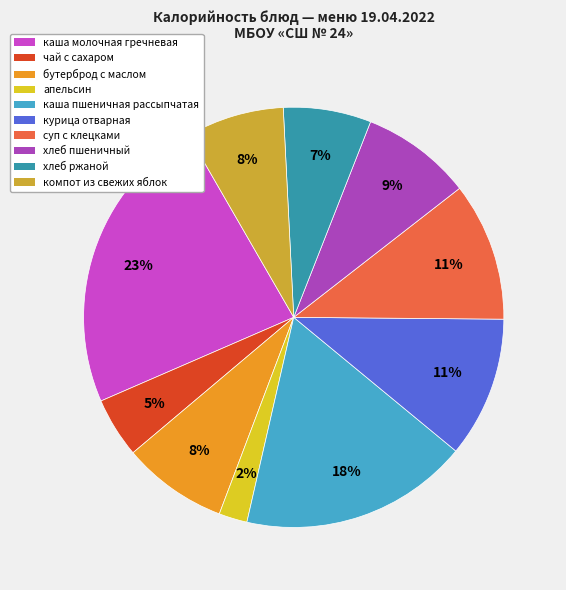

Count the number of slices in the pie.

10